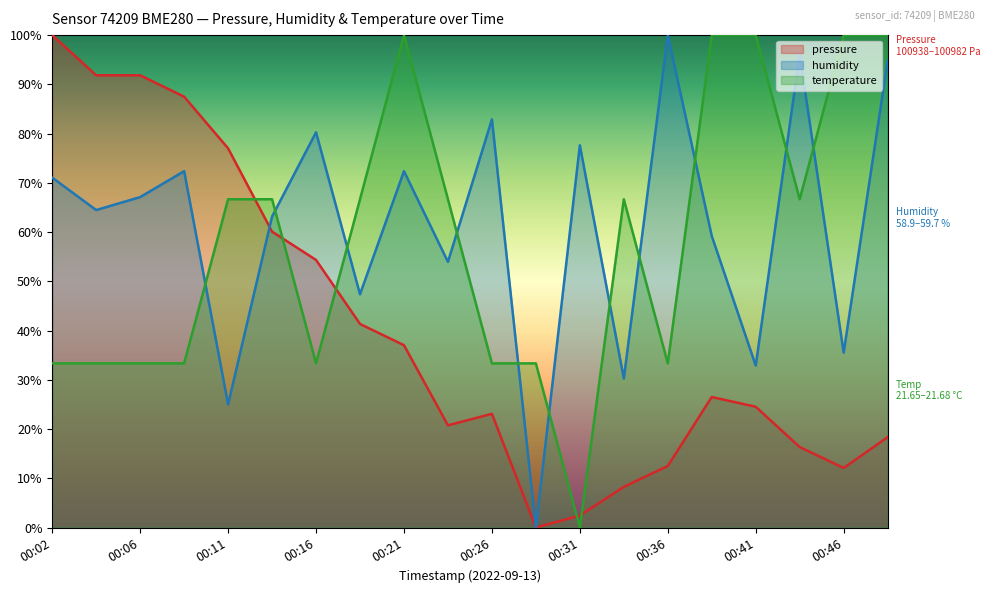

What is the spread (max minus min) of values at 00:33?

58.4